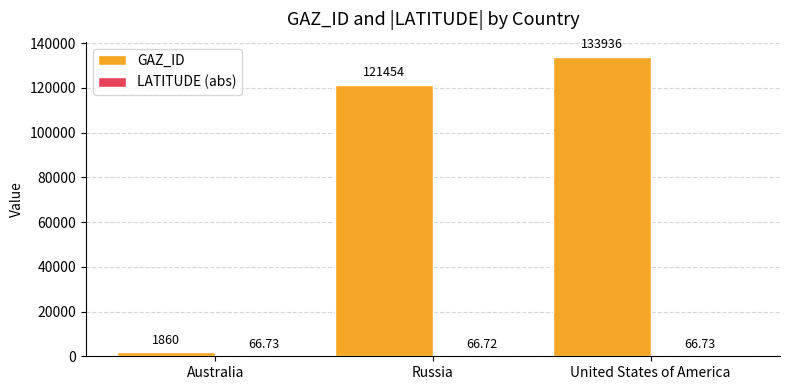

How many groups of bars are there?

3